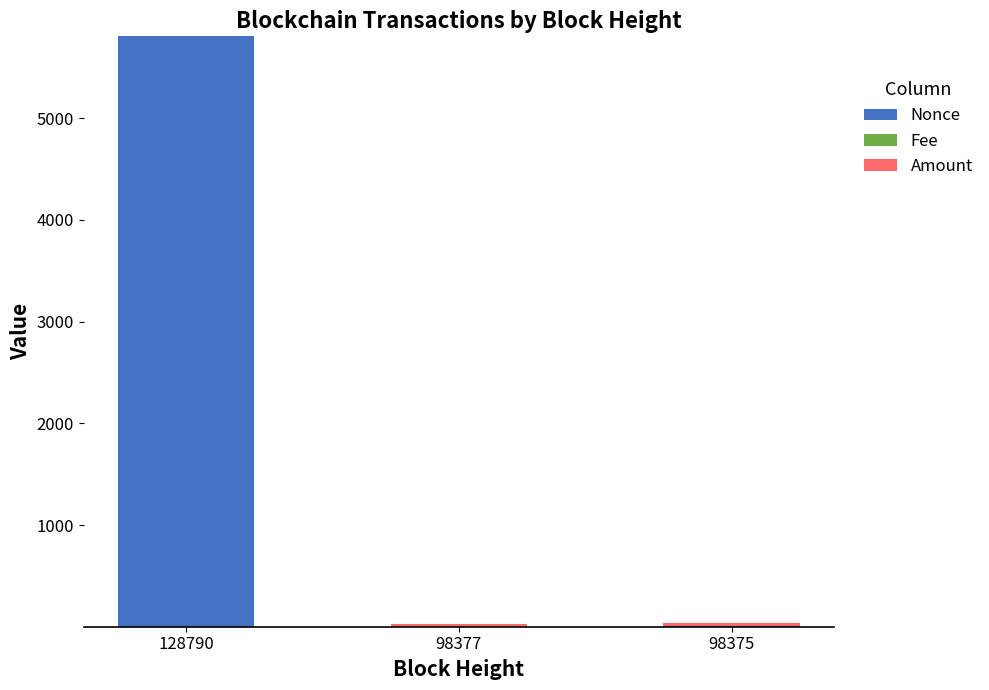

At which category is the sum across all series the highest?

128790